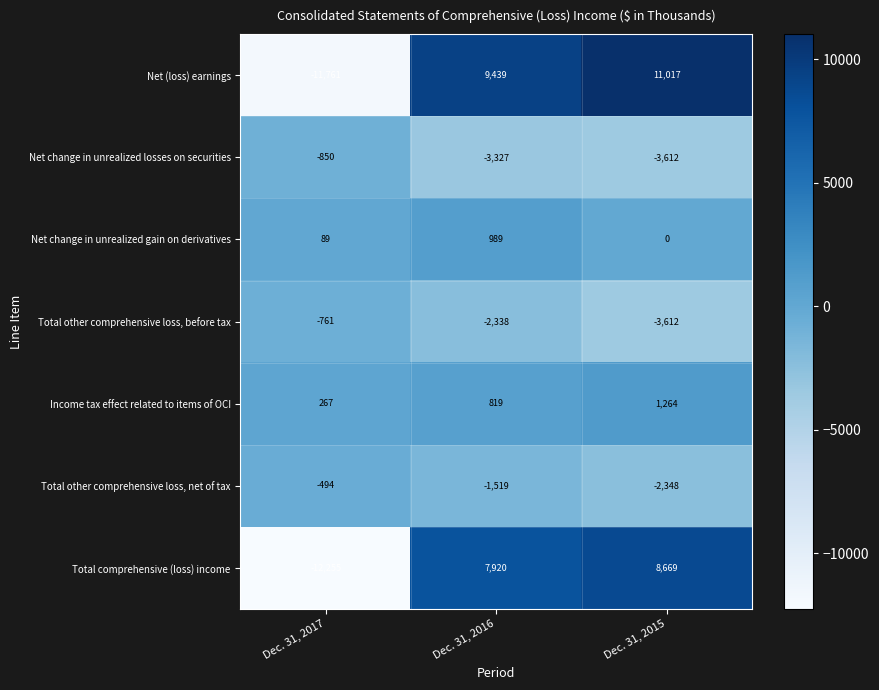

What is the total value across all series at Dec. 31, 2016?

11983